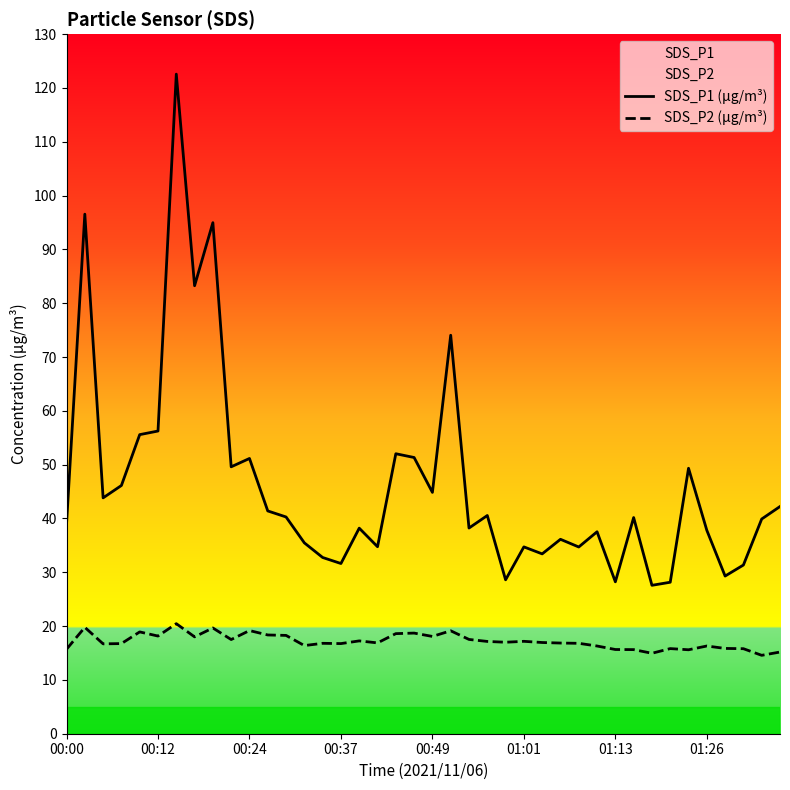

What is the lowest value of the SDS_P2 (μg/m³) series?

14.6